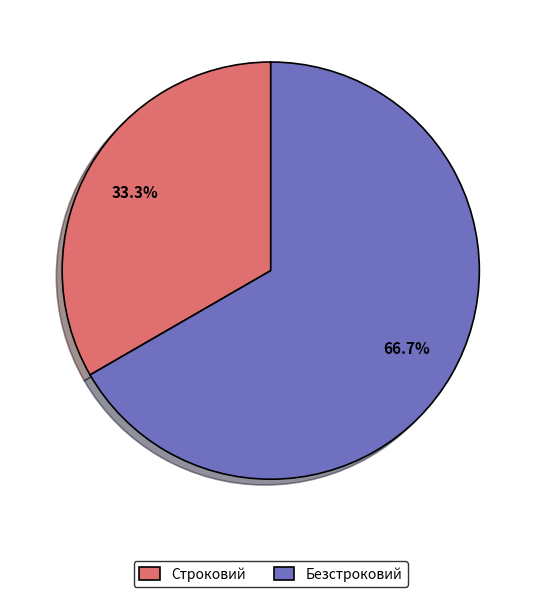

To the nearest percent, what is the difference between the largest and smallest slice percentages?

33%